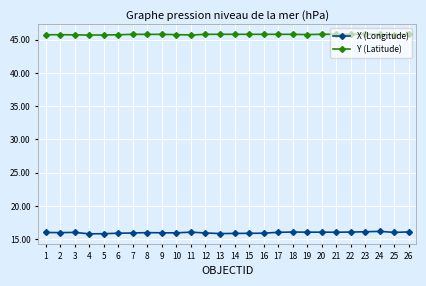

What is the value of the X (Longitude) point at the 24th from the left?

16.2